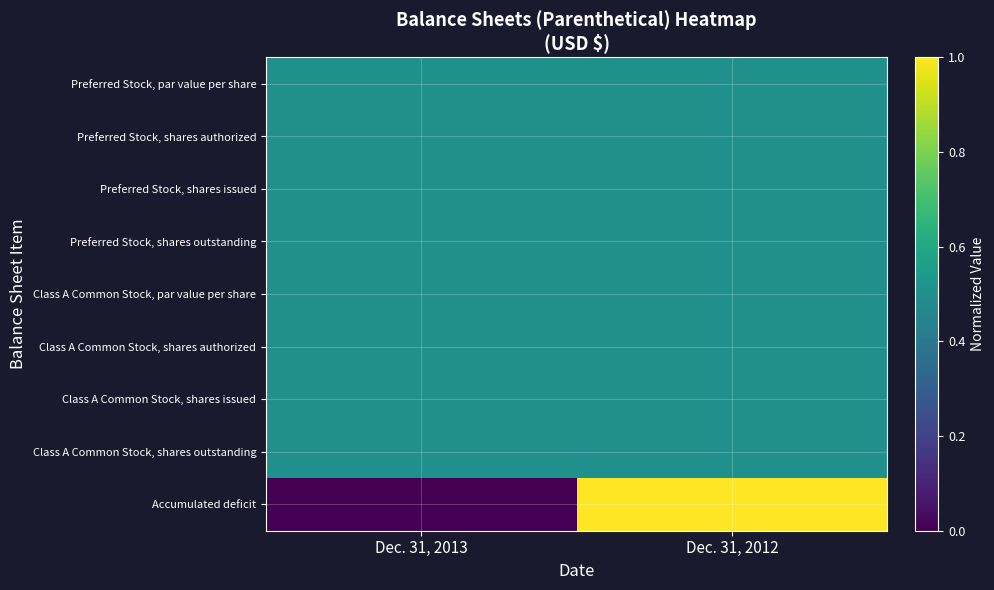

Reading left to right, extract all data points from this chart.

Preferred Stock, par value per share: Dec. 31, 2013=0.5	Dec. 31, 2012=0.5
Preferred Stock, shares authorized: Dec. 31, 2013=0.5	Dec. 31, 2012=0.5
Preferred Stock, shares issued: Dec. 31, 2013=0.5	Dec. 31, 2012=0.5
Preferred Stock, shares outstanding: Dec. 31, 2013=0.5	Dec. 31, 2012=0.5
Class A Common Stock, par value per share: Dec. 31, 2013=0.5	Dec. 31, 2012=0.5
Class A Common Stock, shares authorized: Dec. 31, 2013=0.5	Dec. 31, 2012=0.5
Class A Common Stock, shares issued: Dec. 31, 2013=0.5	Dec. 31, 2012=0.5
Class A Common Stock, shares outstanding: Dec. 31, 2013=0.5	Dec. 31, 2012=0.5
Accumulated deficit: Dec. 31, 2013=0.0	Dec. 31, 2012=1.0